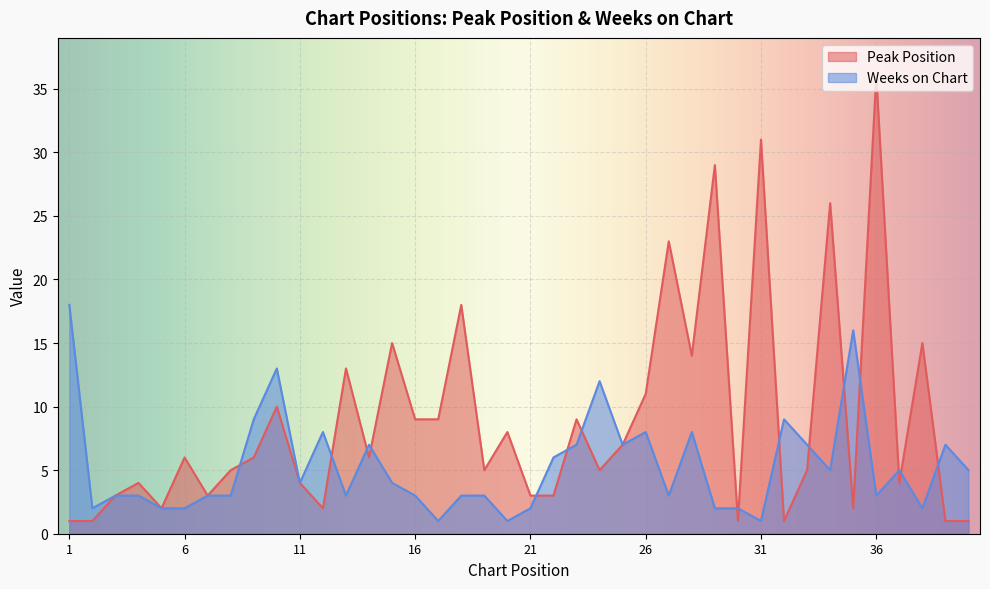

True or false: Weeks on Chart has a value of 3 at 4.

True